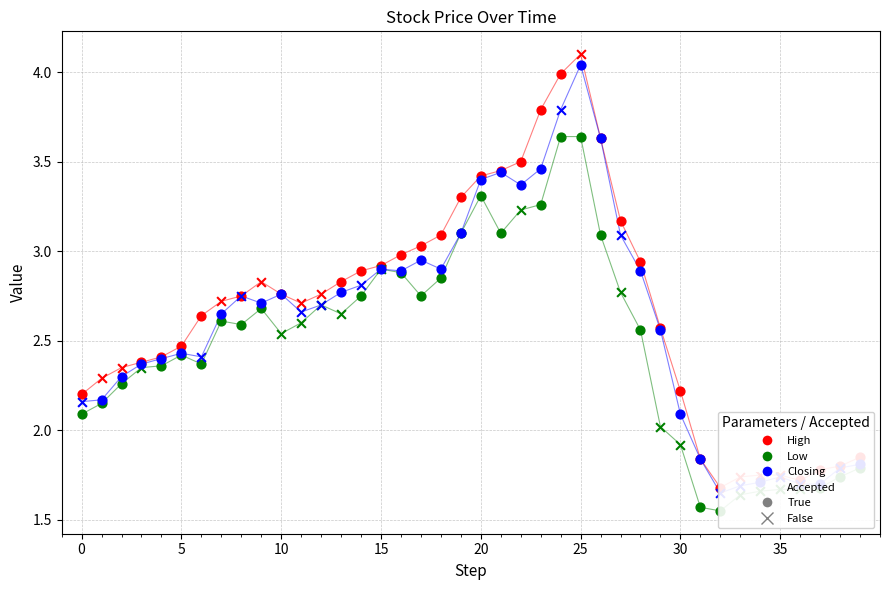

Which series has the largest total across all categories?

High